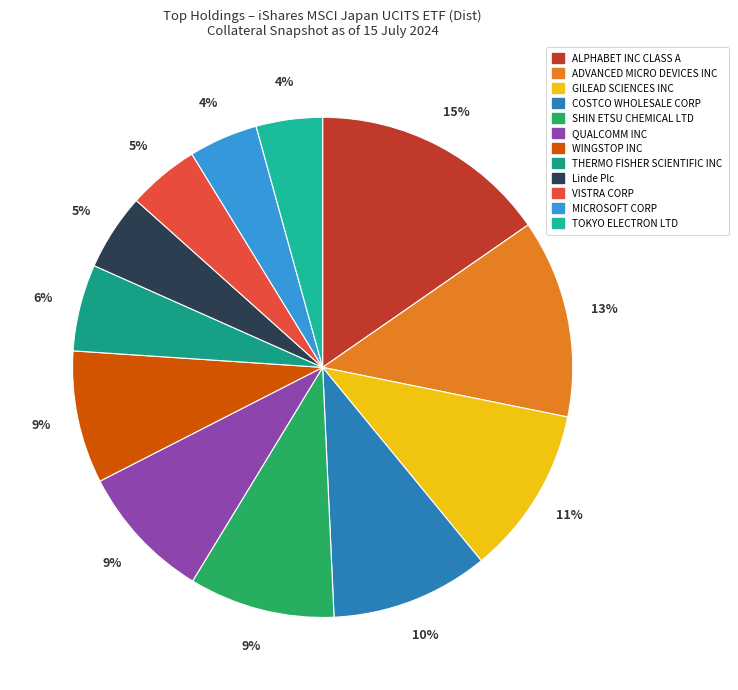

How many slices are in this pie chart?

12